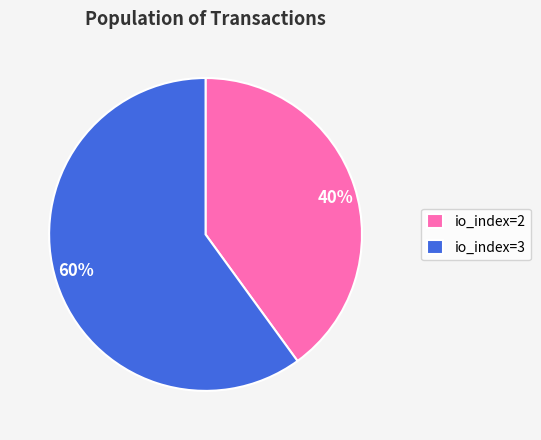

What is the largest slice in the pie chart?

io_index=3